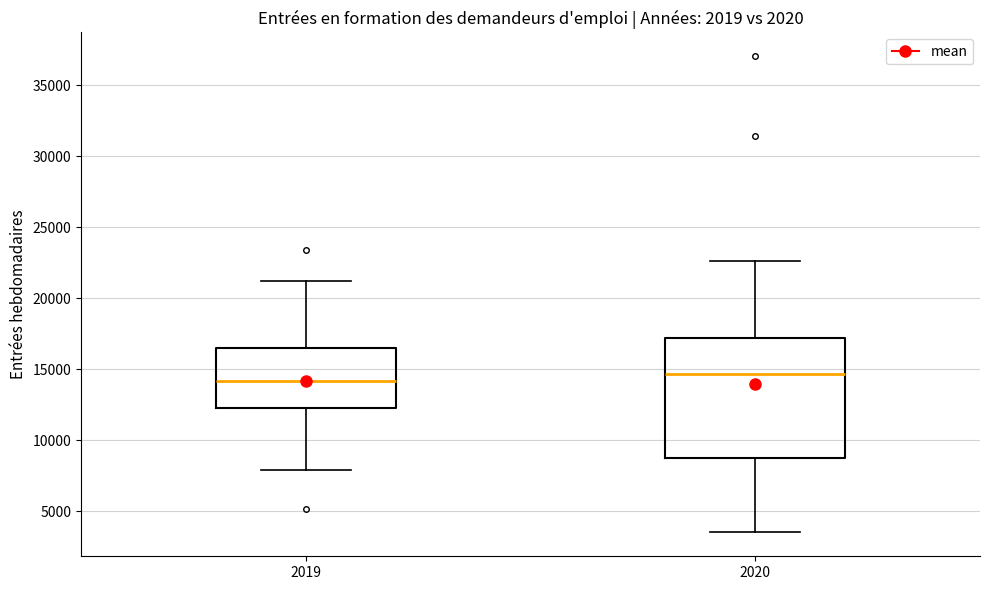

Reading left to right, transcribe this box plot: for each box, give where its median line is, the range the box spans, and where its two whiskers end, as read against the y-axis. The values are not printed on the chart, so give them approximately, as read against the axis.

2019: median 14000, box 12500 to 16500, whiskers 8000 to 21000
2020: median 14500, box 8500 to 17000, whiskers 3500 to 22500